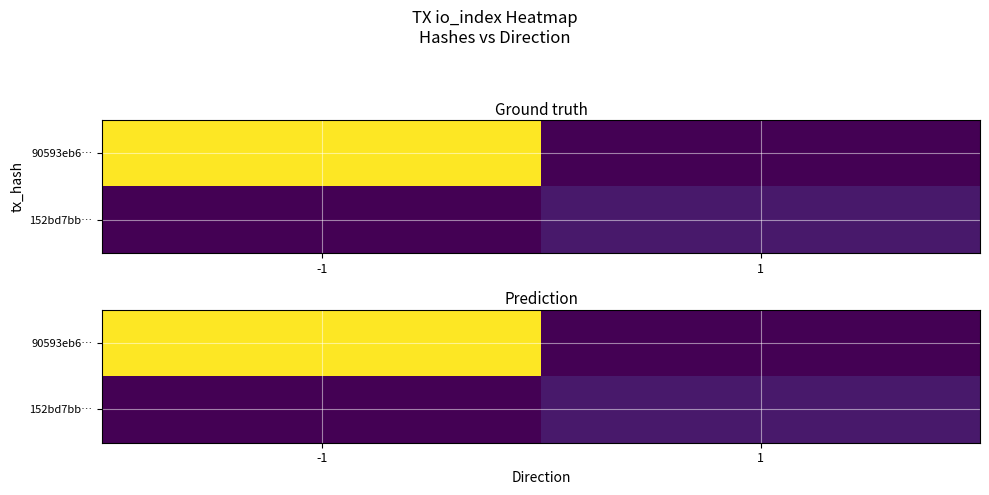

How many series are shown in this chart?

2